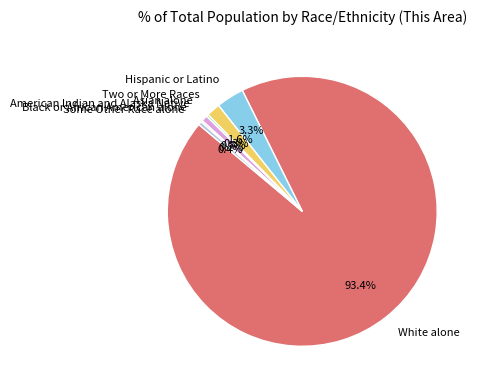

Does American Indian and Alaska Native represent more than half of the total?

No